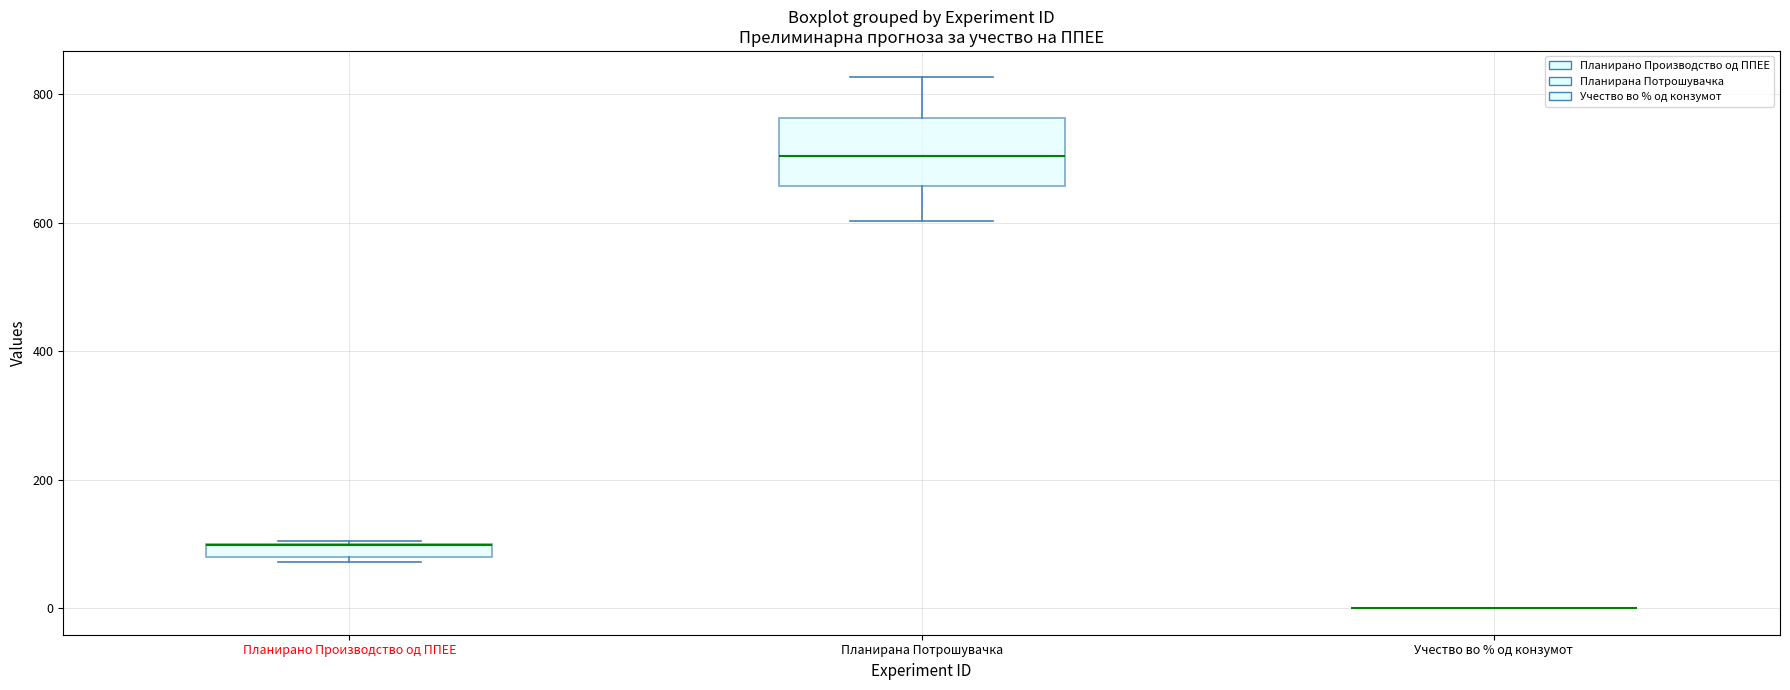

Which box is the tallest, from its lower edge to its upper edge?

Планирана Потрошувачка